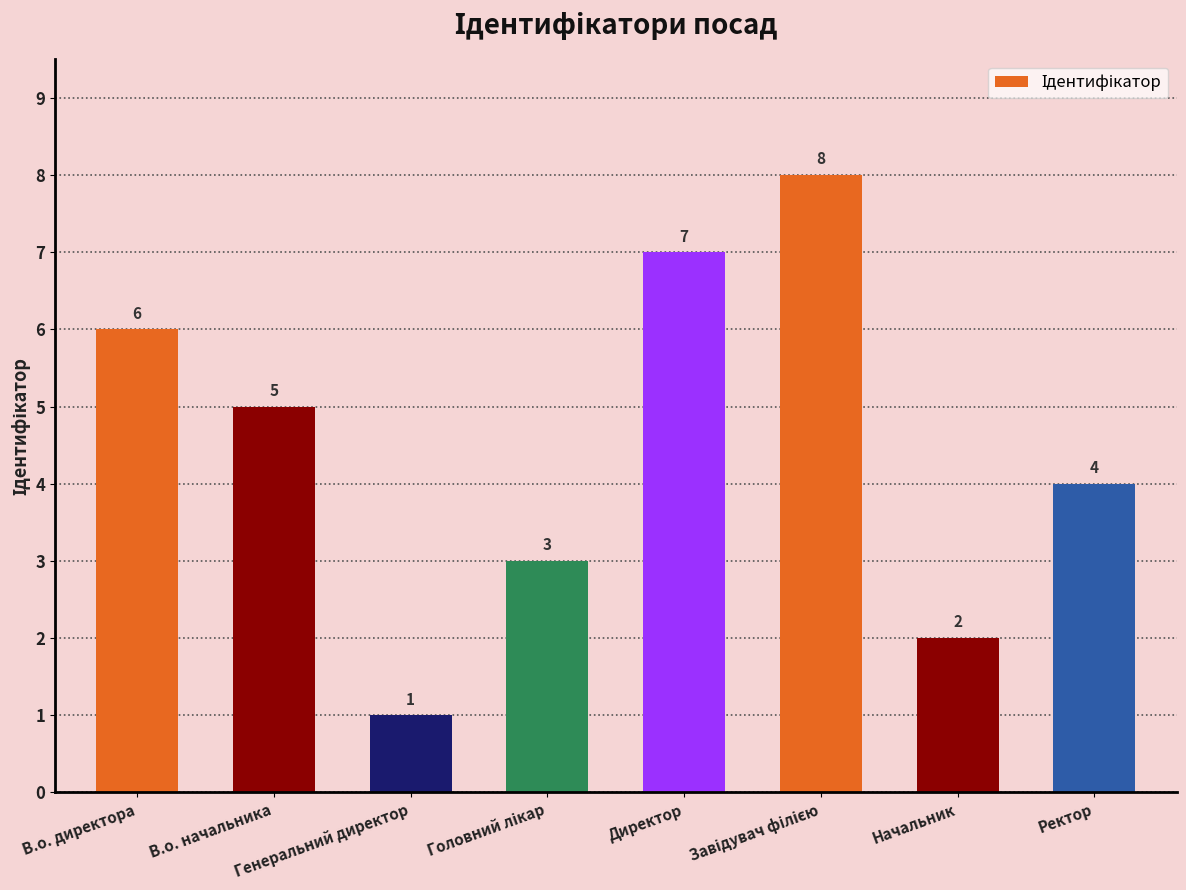

What is the value of the 7th bar from the left?

2